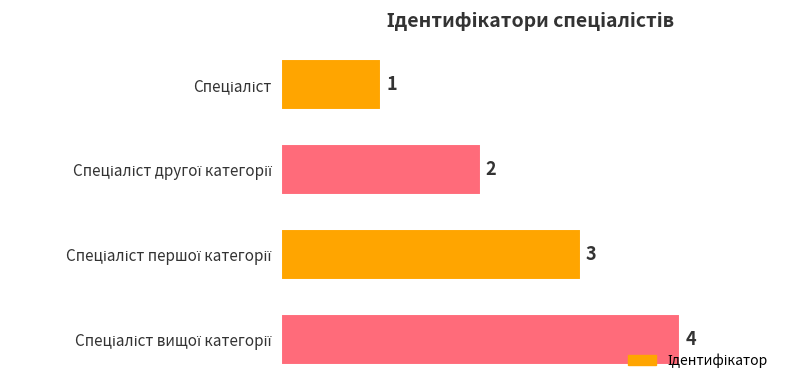

What is the smallest value displayed?

1